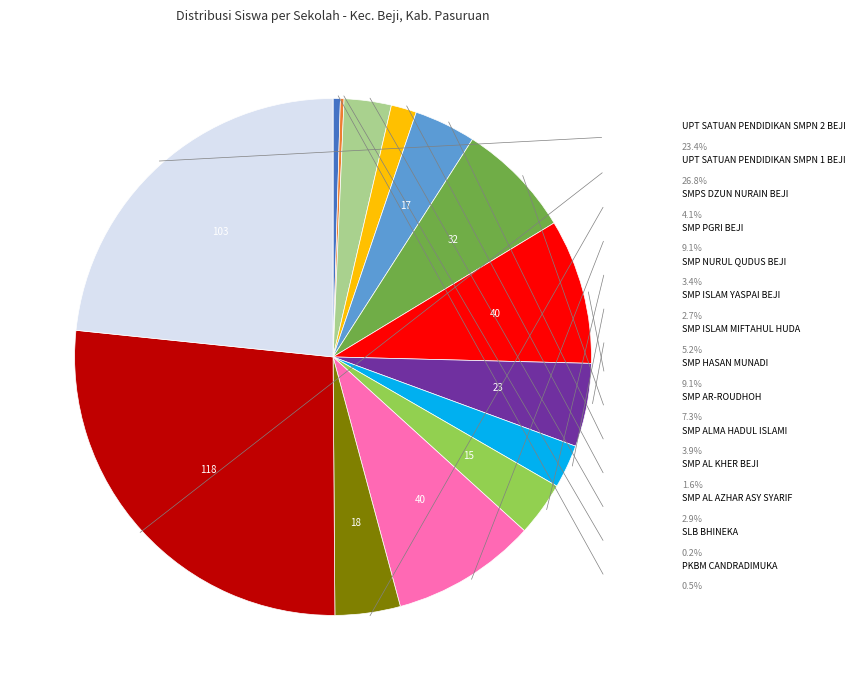

Is there any slice that represents more than half of the pie?

No